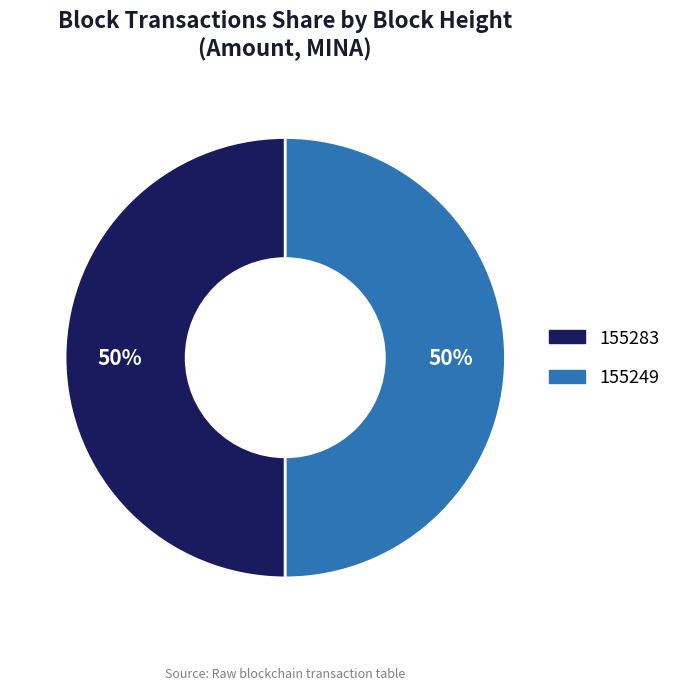

To the nearest percent, what is the average slice percentage?

50%